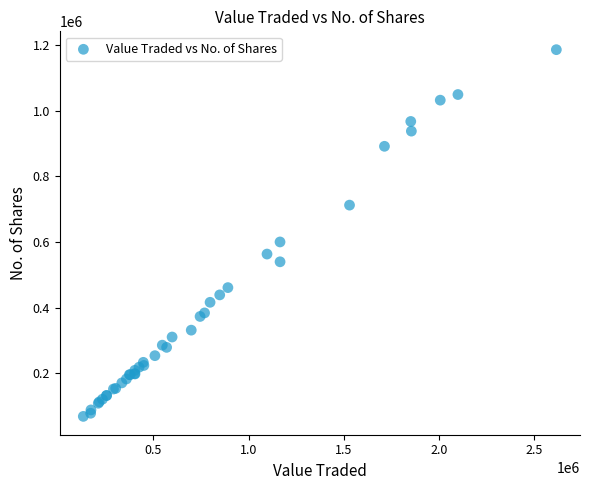

What Y value in the scatter plot is closest to 627309?

600127